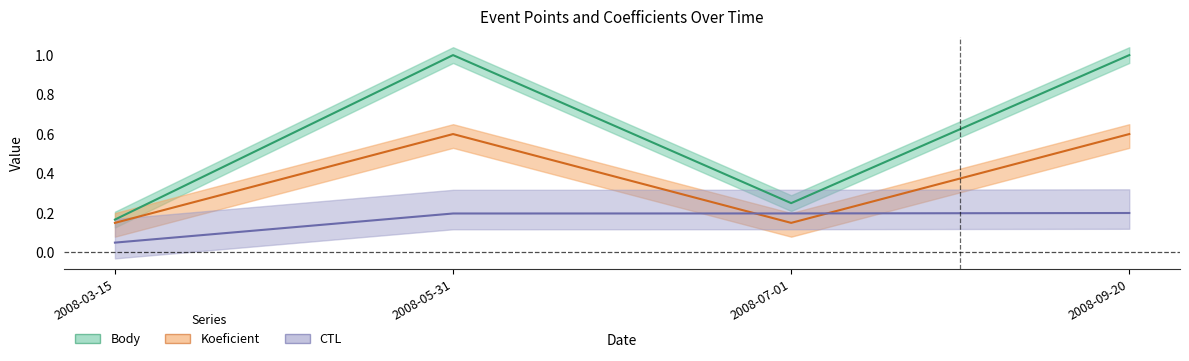

Which category has the highest value across all series?

2008-05-31